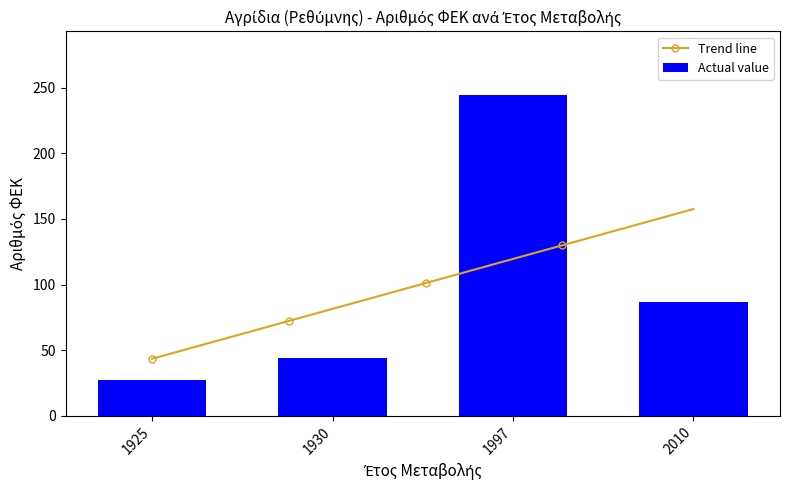

How many values exceed 87?

1